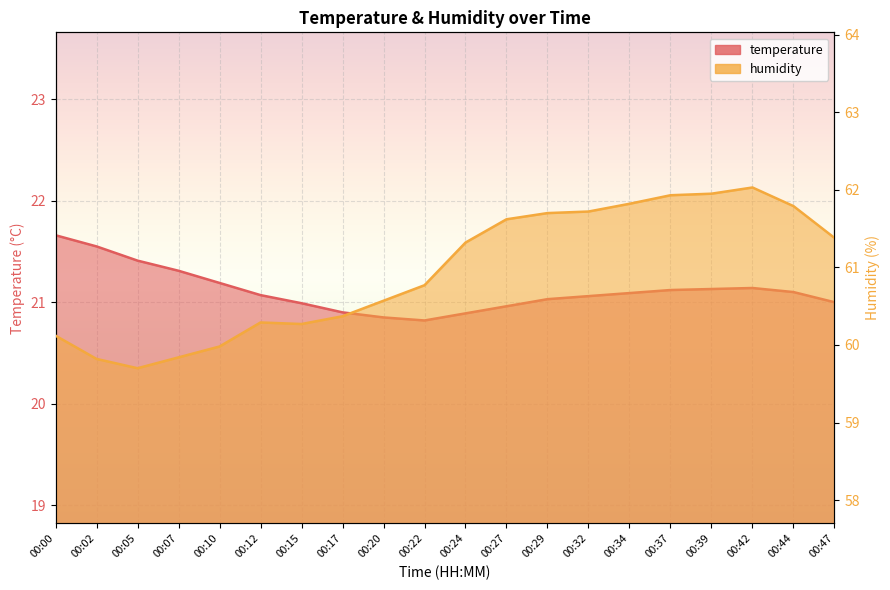

True or false: humidity and temperature cross at least once.

False